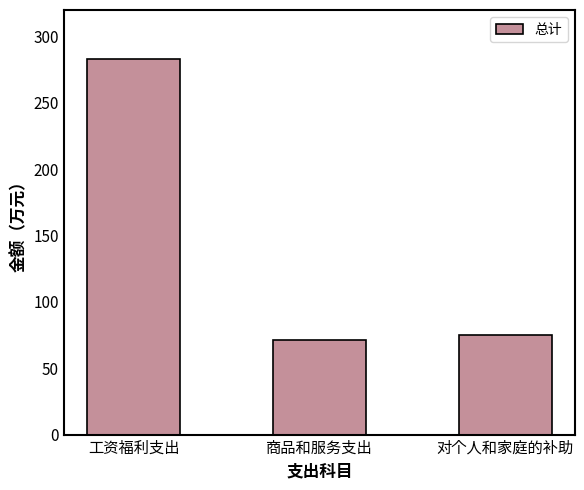

Count the number of values greater than 74.

2